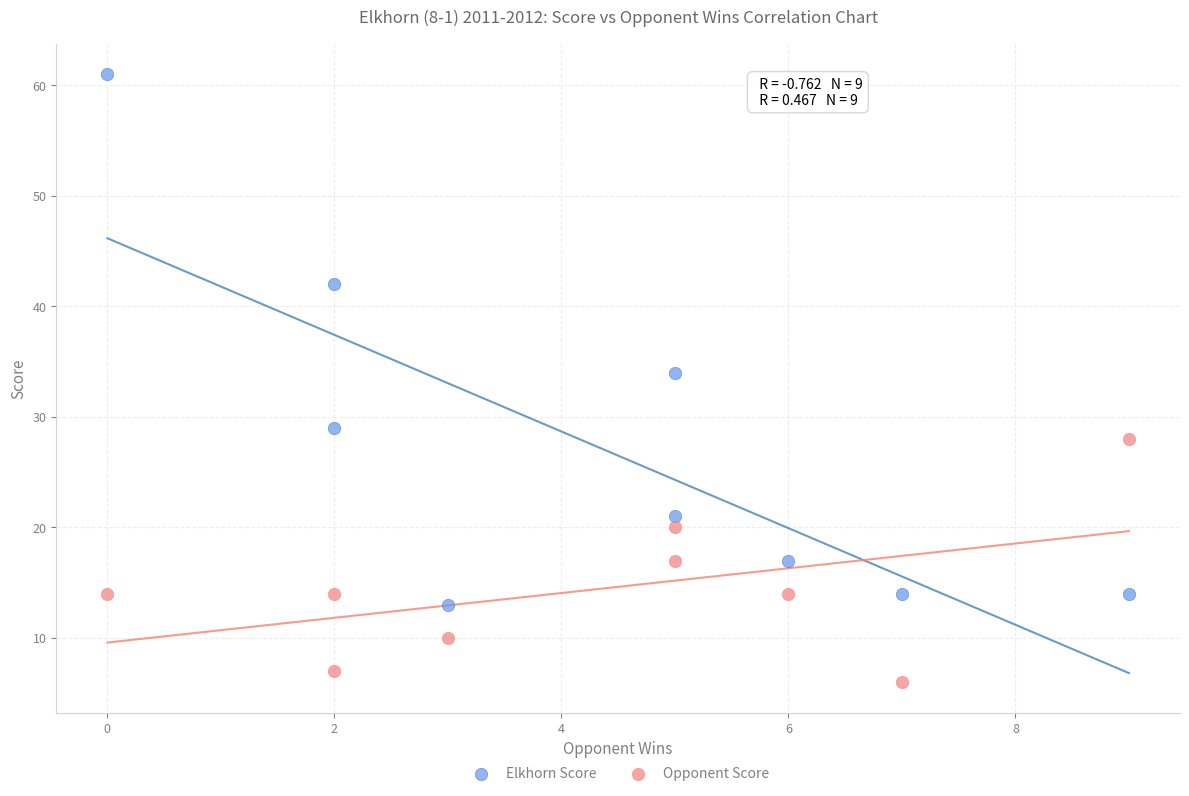

What is the X range (max minus min) for the scatter plot?

9